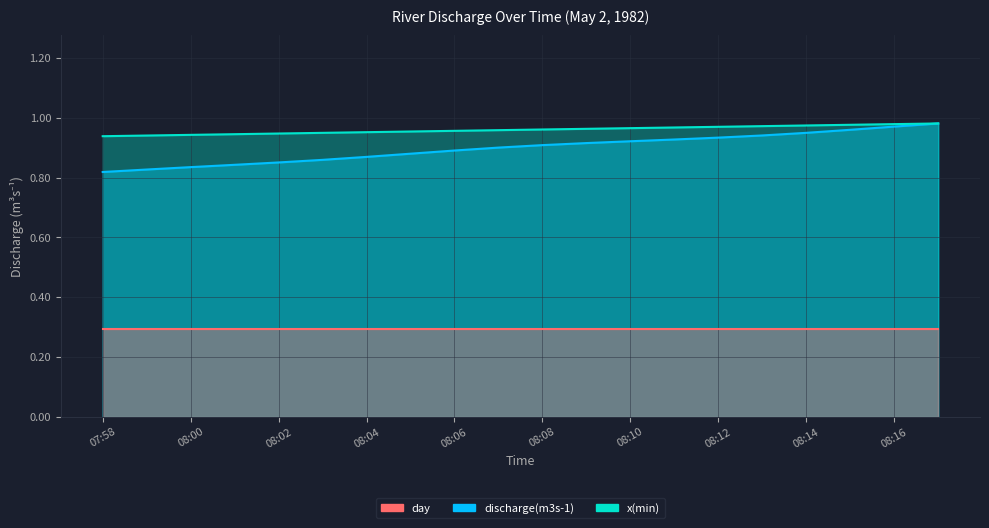

At which category is the sum across all series the highest?

08:17